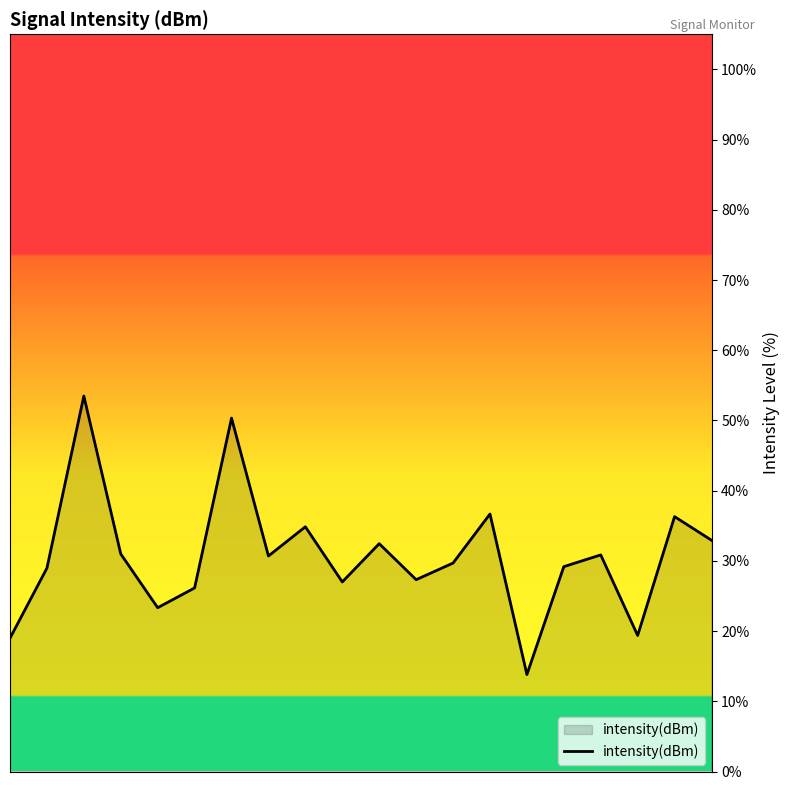

What is the maximum value shown in the chart?

53.5